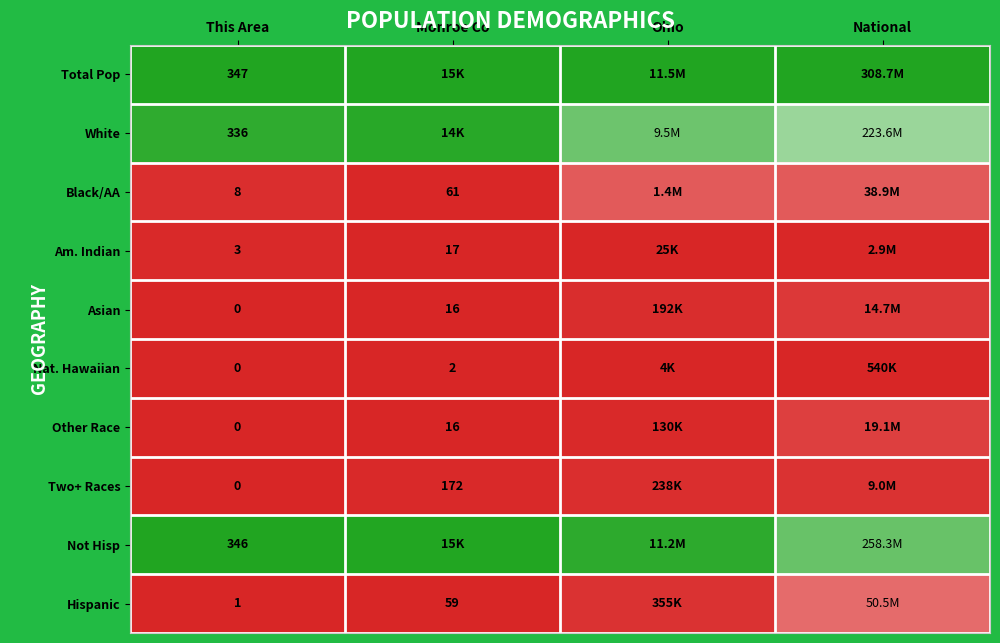

Is the value of Black/AA at This Area greater than the value of Am. Indian at Monroe Co?

No